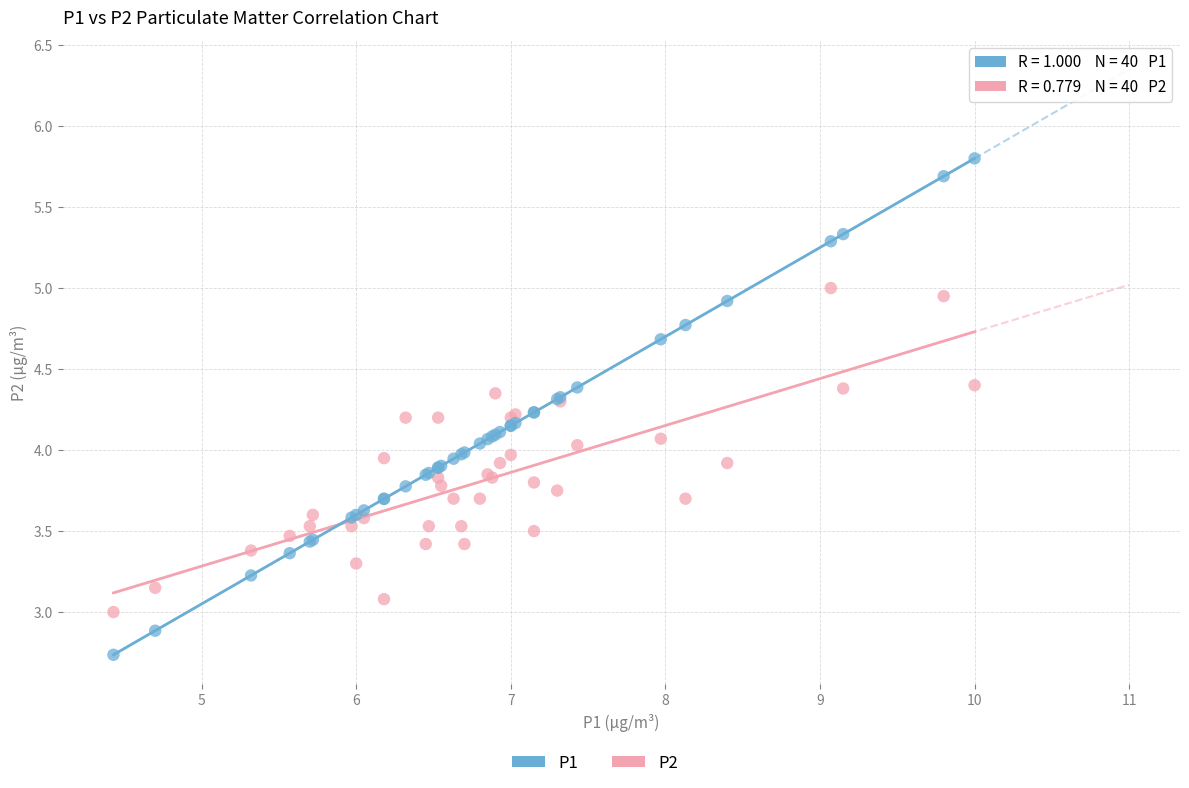

Which series reaches the maximum Y coordinate?

P1